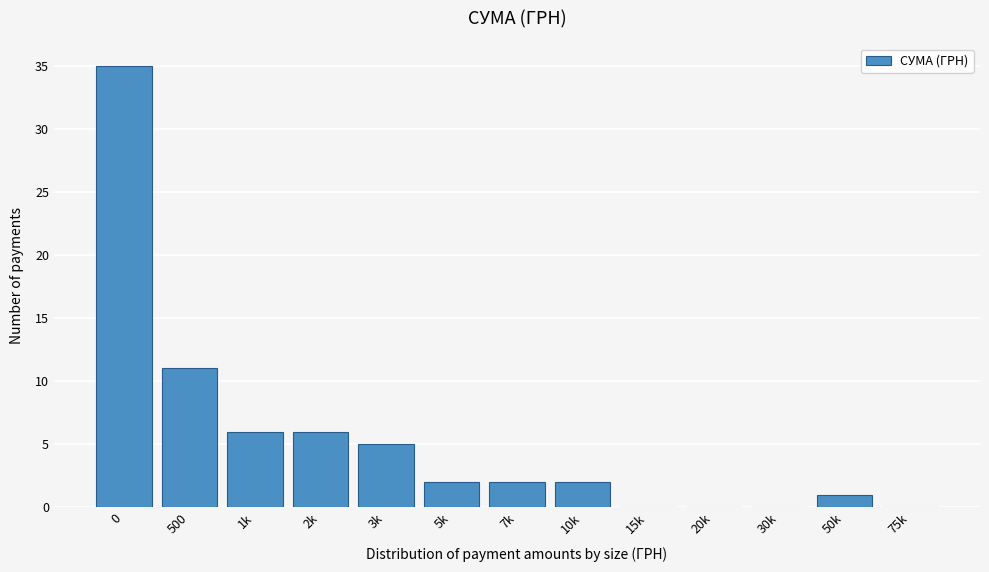

Reading right to left, extract all data points from this chart.

75k=0	50k=1	30k=0	20k=0	15k=0	10k=2	7k=2	5k=2	3k=5	2k=6	1k=6	500=11	0=35